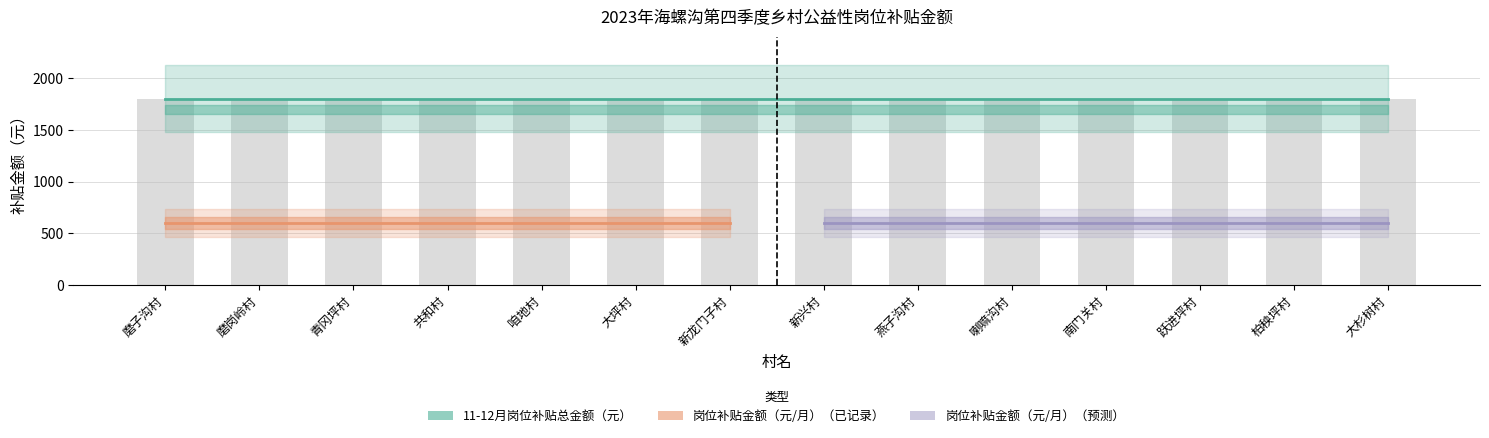

What is the total value across all series at 跃进坪村?

2400